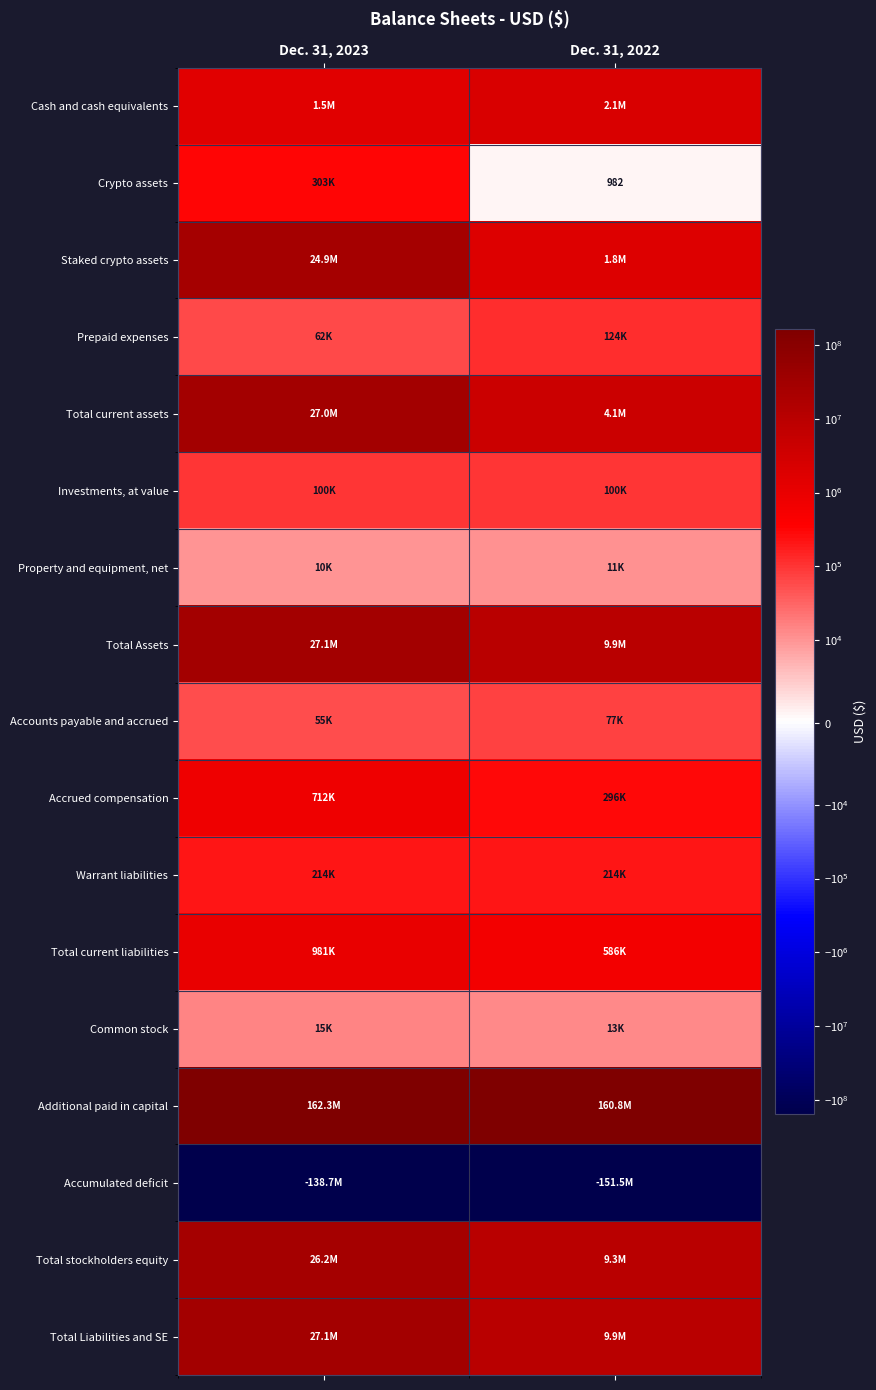

What is the sum of the Investments, at value values at Dec. 31, 2022 and Dec. 31, 2023?

200000